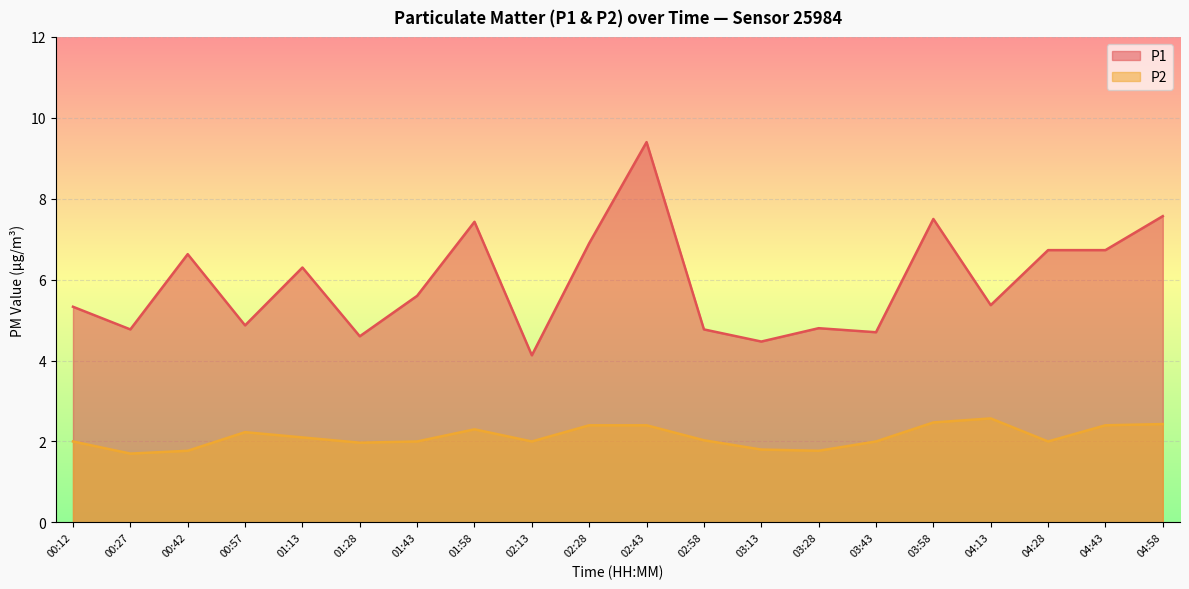

List the series in order of their peak value, lowest first.

P2, P1